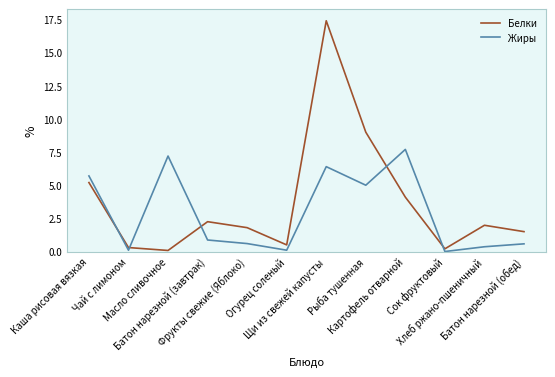

Which series has the largest total across all categories?

Белки